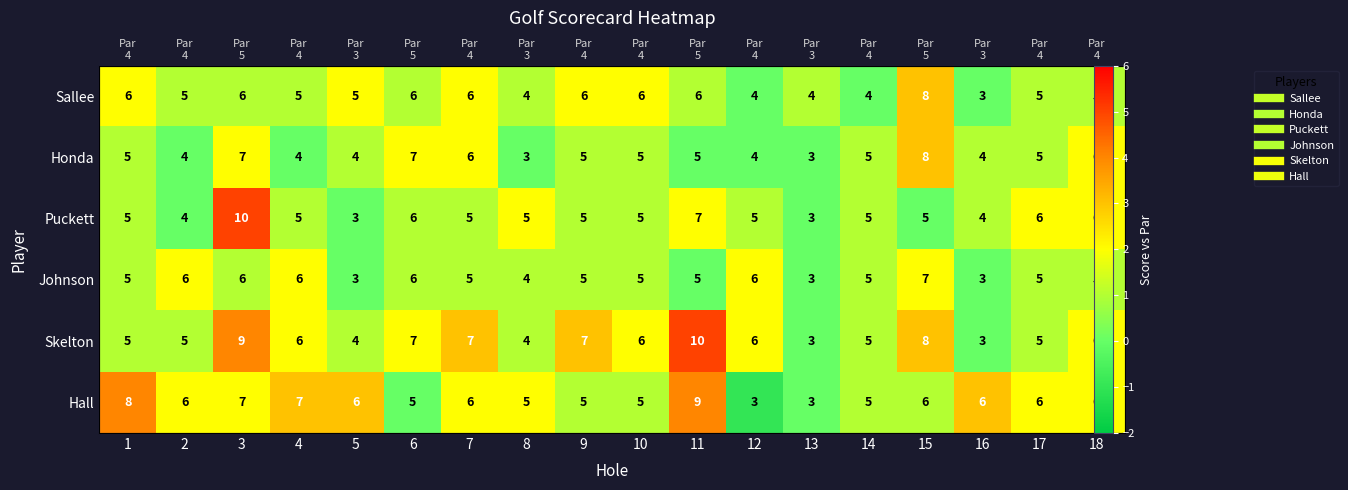

What is the difference between the Hall values at 7 and 1?

2